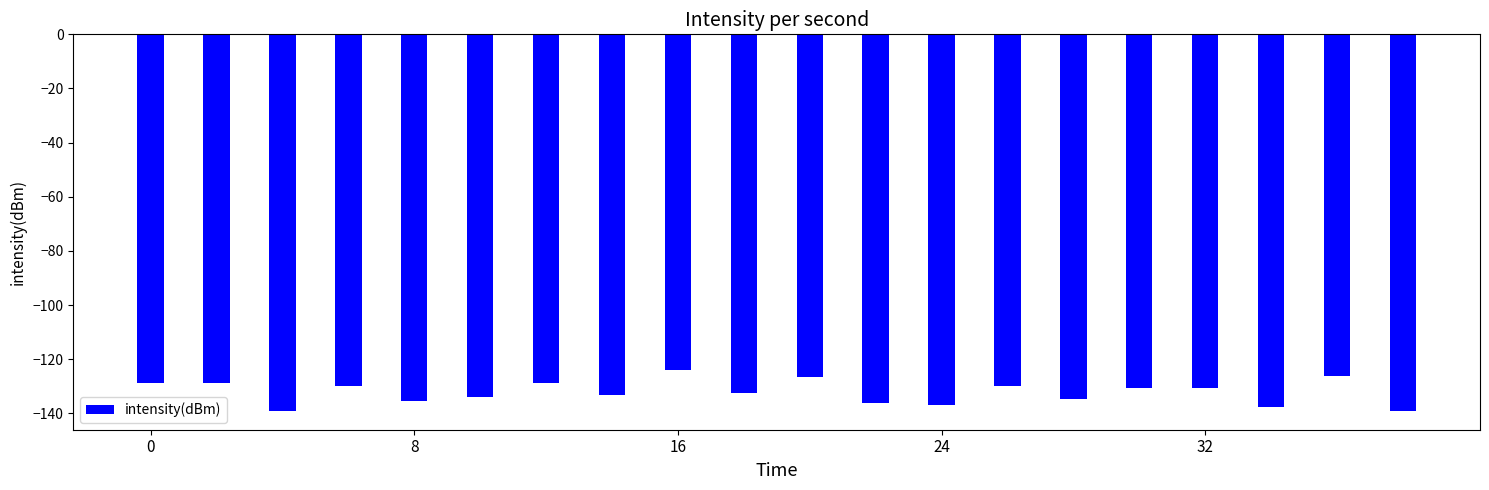

What is the maximum value shown in the chart?

-124.1